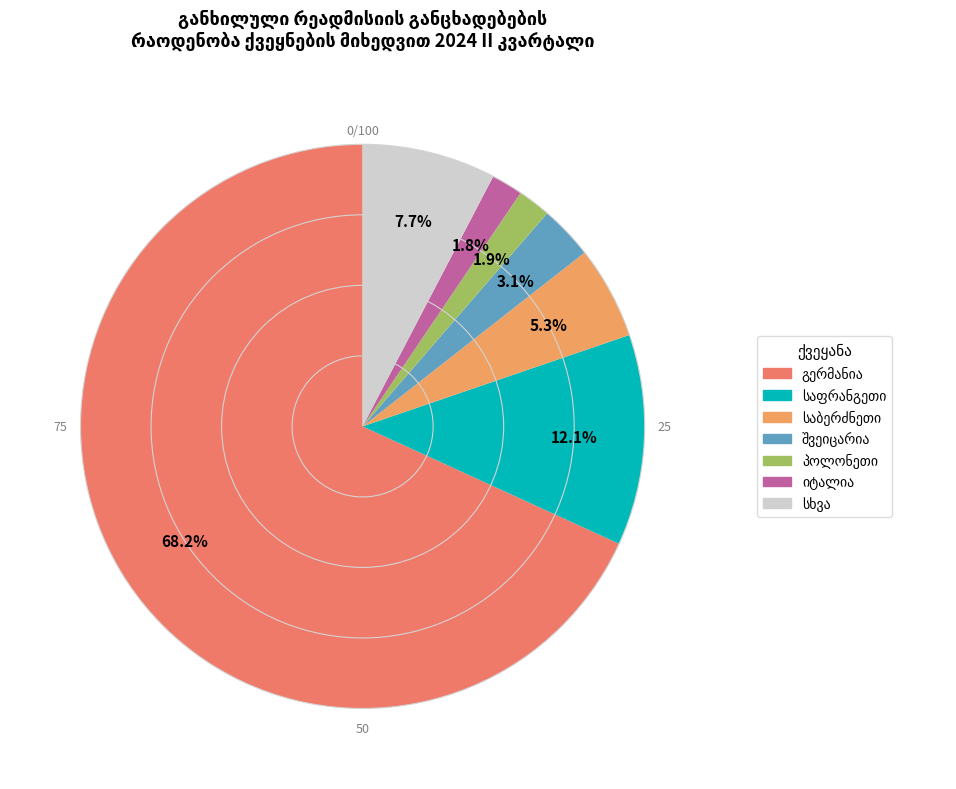

How many slices are in this pie chart?

7